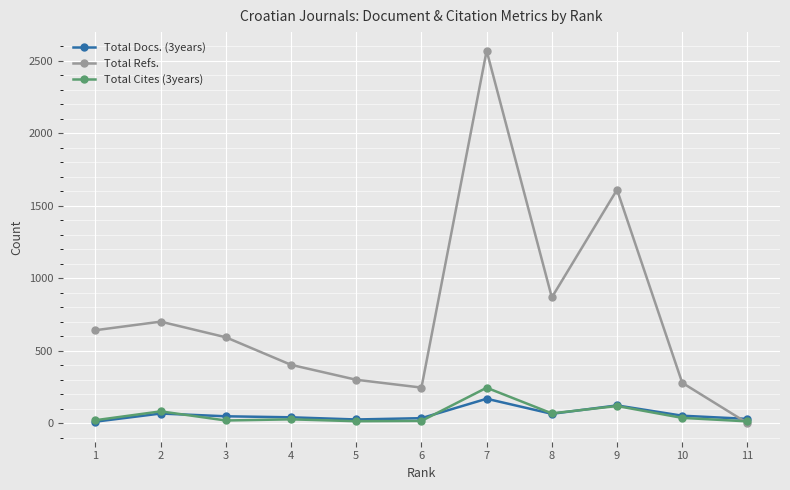

How many interior local peaks does the Total Refs. series have?

3